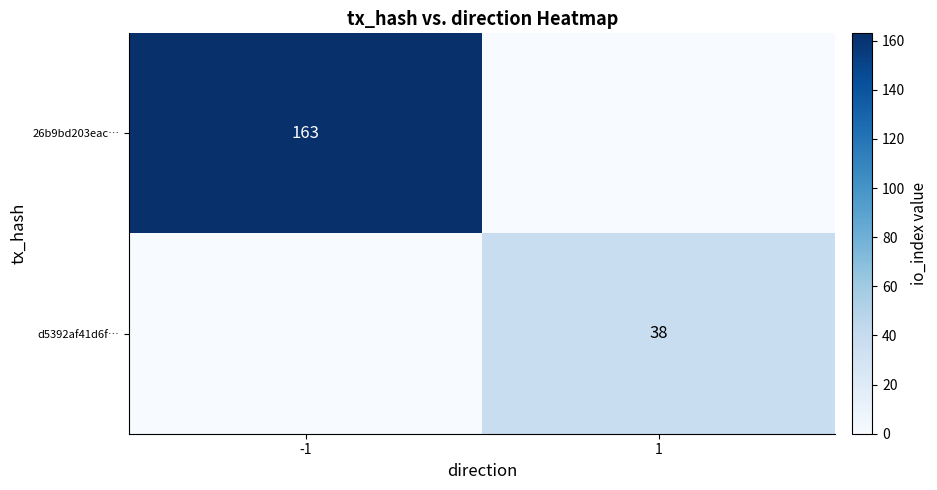

At which category is the sum across all series the highest?

-1